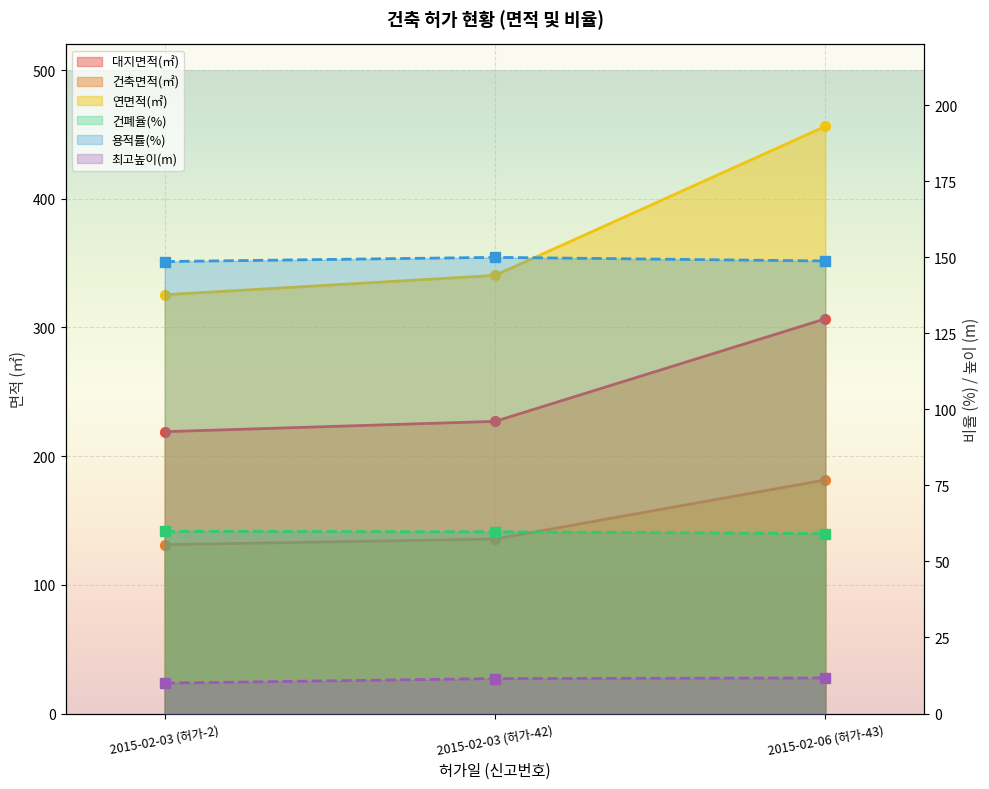

At which category is the sum across all series the highest?

2015-02-06 (허가-43)